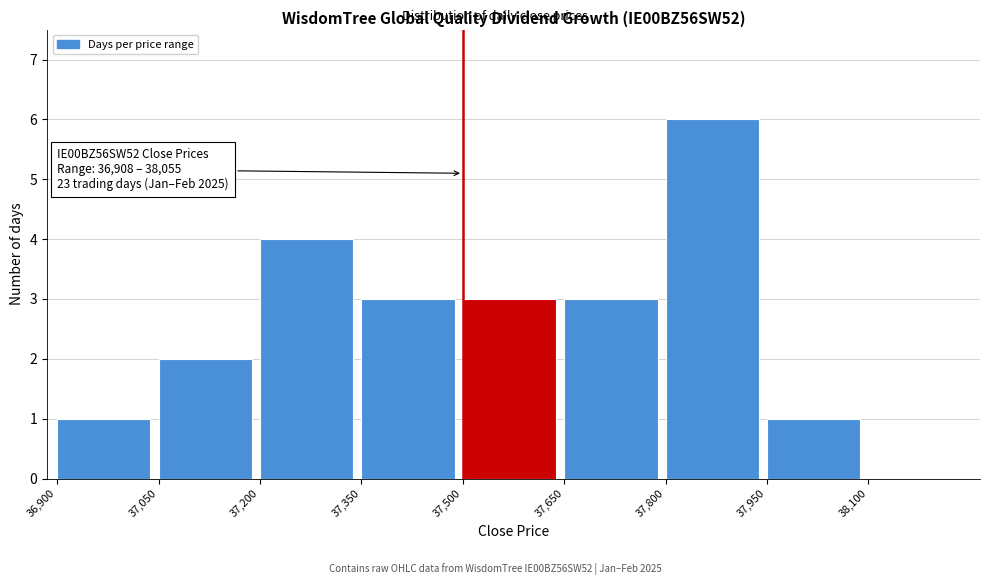

Which range on the x-axis has the tallest bar?

37800 to 37950